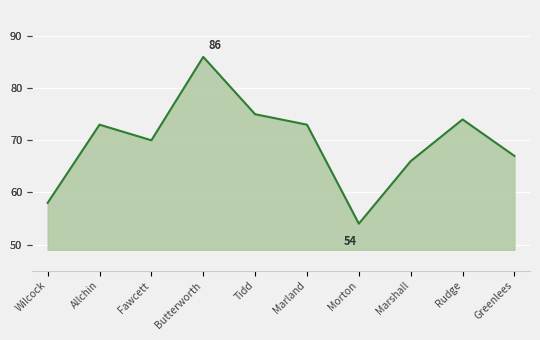

What is the ratio of the value at Tidd to the value at Wilcock?

1.3